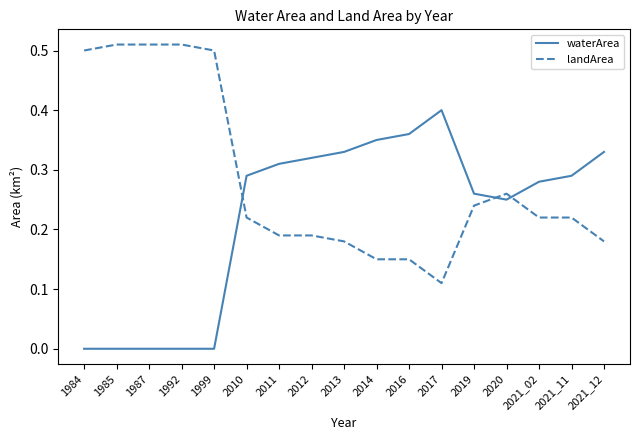

How many lines are shown in the chart?

2